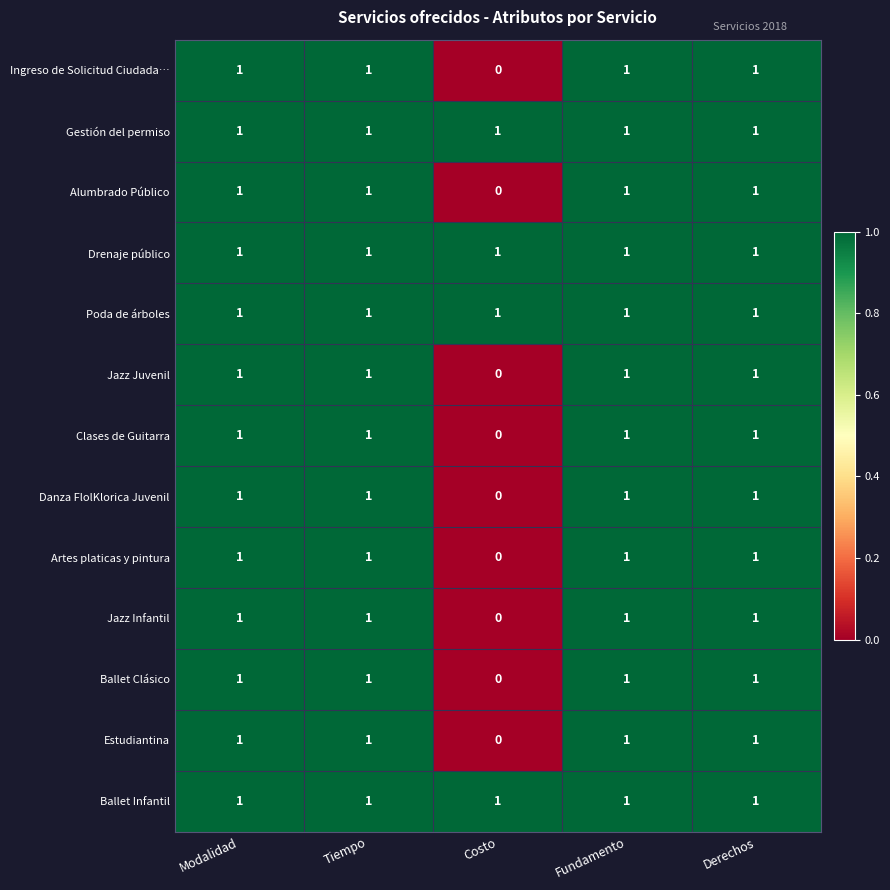

Which category has the lowest value in the Artes platicas y pintura series?

Costo